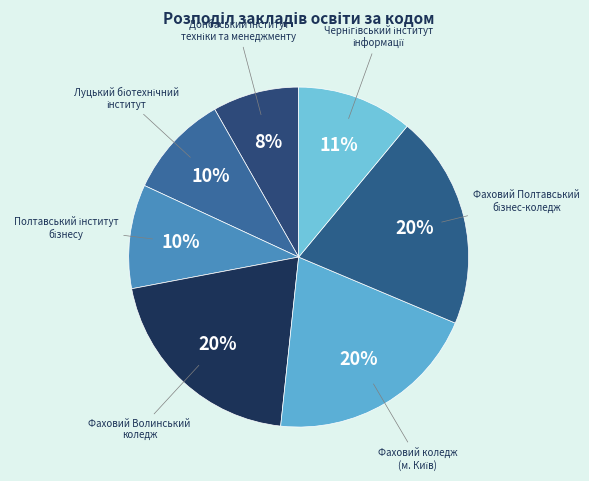

How many segments does this pie chart have?

7